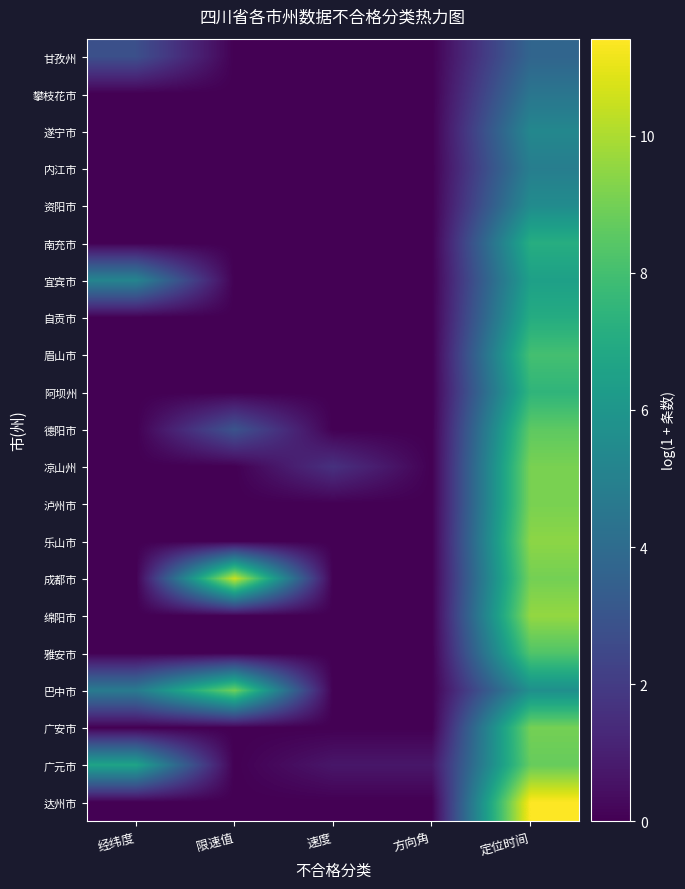

At which category does the chart reach its minimum across all series?

限速值